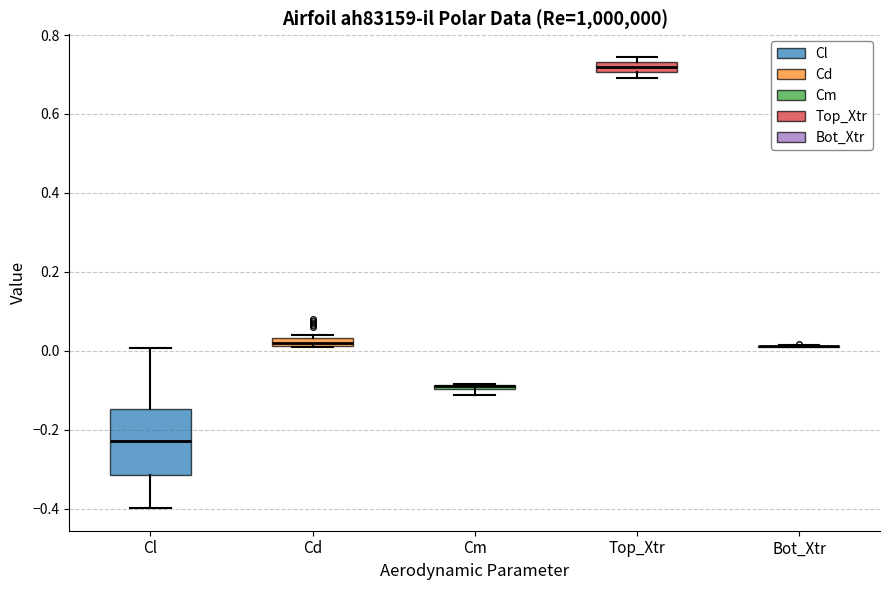

Which box is the tallest, from its lower edge to its upper edge?

Cl